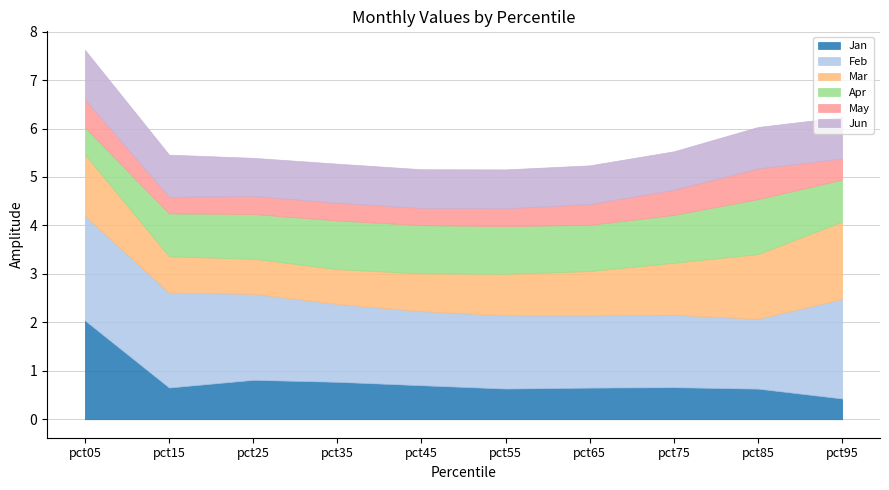

True or false: Mar and Feb cross at least once.

False